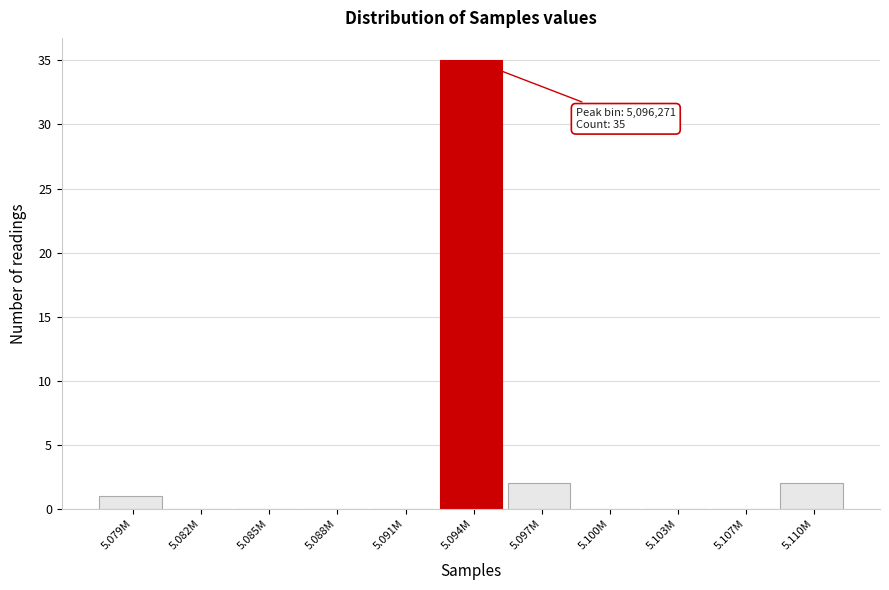

Reading left to right, extract all data points from this chart.

5.079M=1	5.082M=0	5.085M=0	5.088M=0	5.091M=0	5.094M=35	5.097M=2	5.100M=0	5.103M=0	5.107M=0	5.110M=2